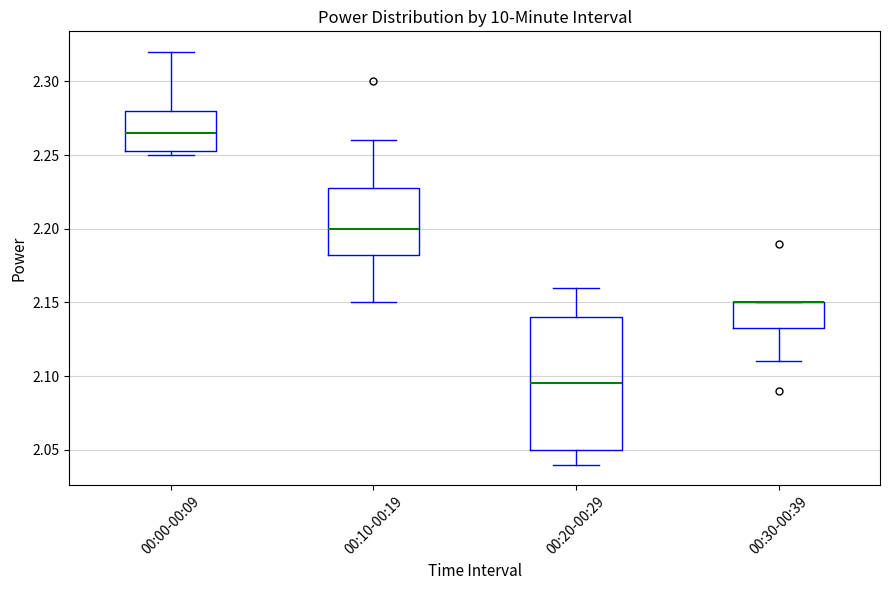

Reading left to right, read every box against the y-axis: the position of its median line, the range the box covers, and the ends of its whiskers. The values are not printed on the chart, so give them approximately, as read against the axis.

00:00-00:09: median 2.265, box 2.255 to 2.280, whiskers 2.250 to 2.320
00:10-00:19: median 2.200, box 2.185 to 2.230, whiskers 2.150 to 2.260
00:20-00:29: median 2.095, box 2.050 to 2.140, whiskers 2.040 to 2.160
00:30-00:39: median 2.150 (drawn on the box's upper edge), box 2.135 to 2.150, whiskers 2.110 to 2.150